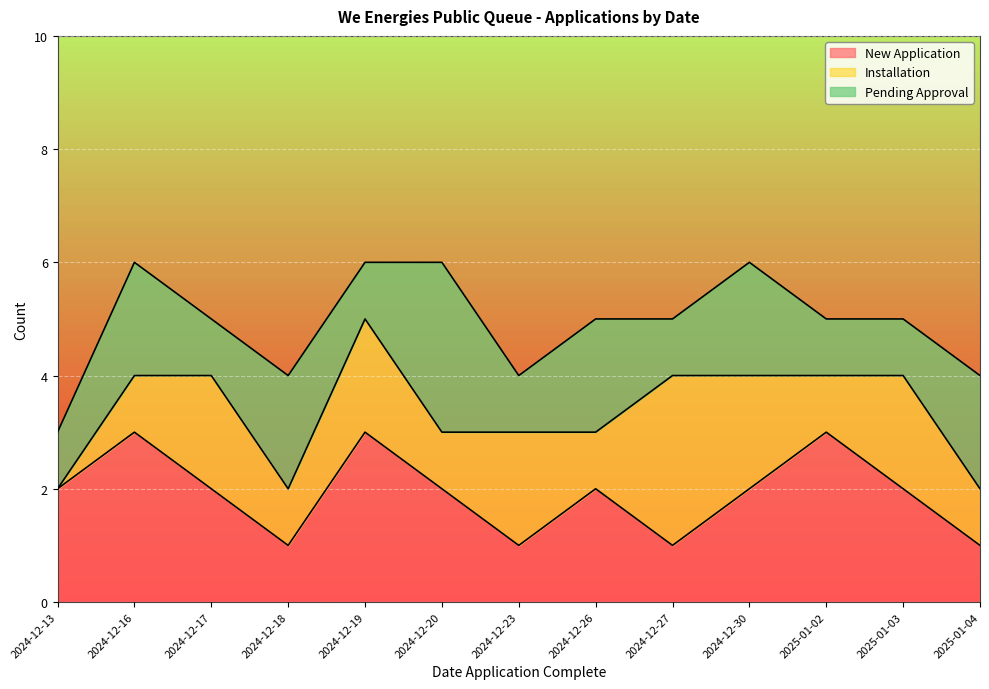

Which category has the lowest value in the Installation series?

2024-12-13